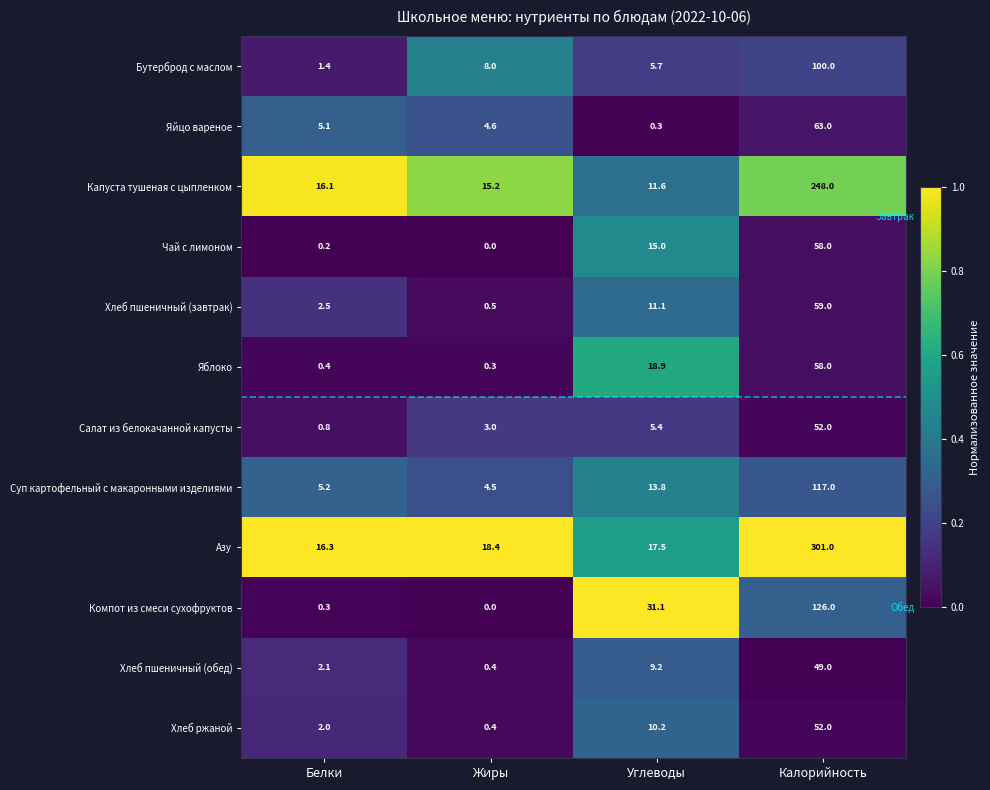

What is the maximum value for Салат из белокачанной капусты?

52.0